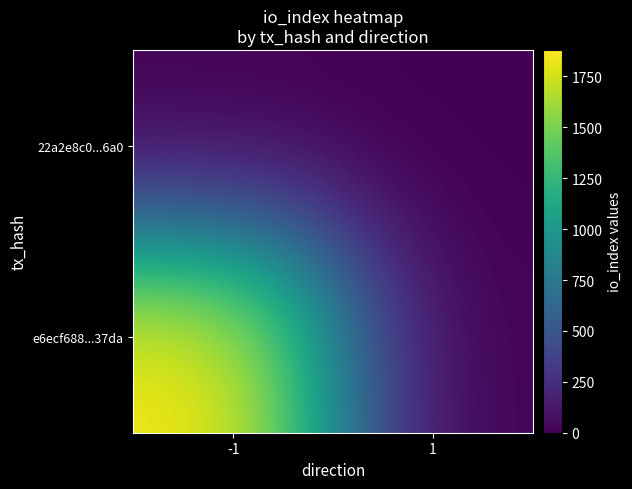

Count the number of data series in this chart.

2